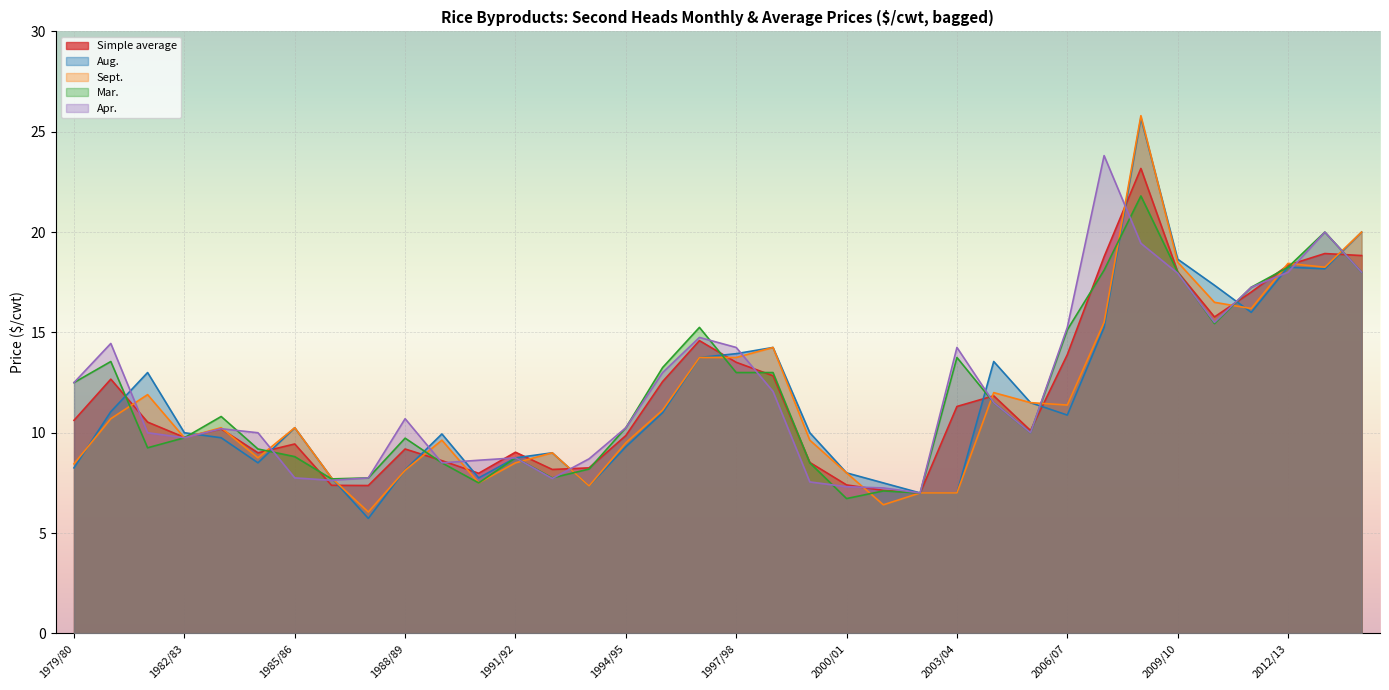

Where does the Sept. series first go above 10?

1980/81